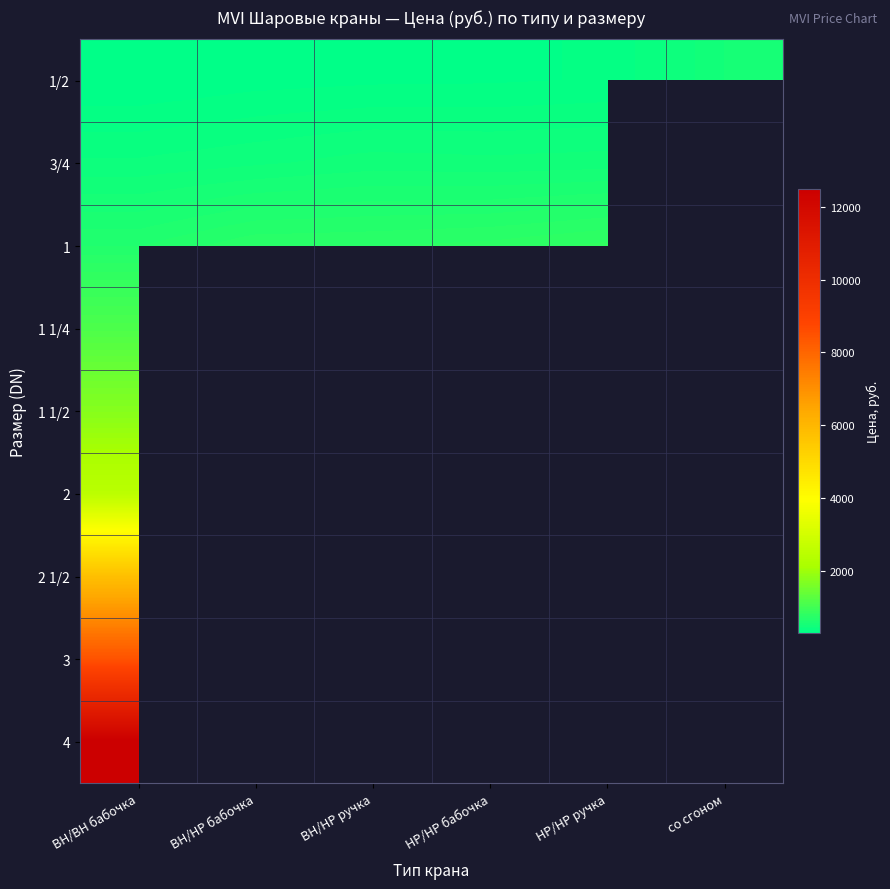

Is the value of 3/4 at НР/НР ручка greater than the value of 1 at НР/НР бабочка?

No